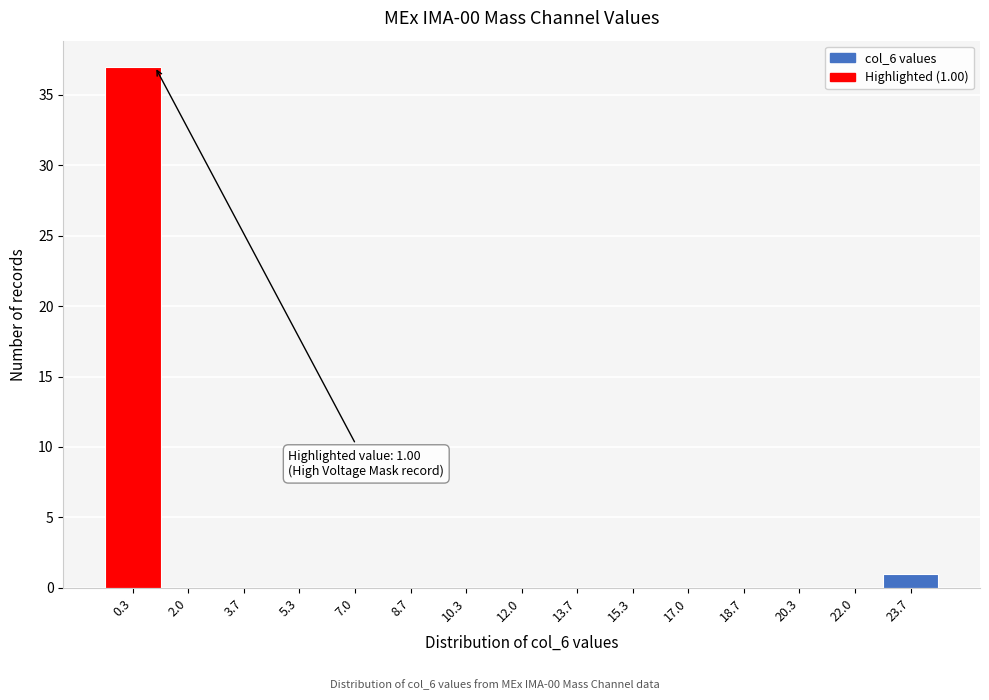

Over which range of the x-axis is the bar tallest?

-0.4 to 1.2